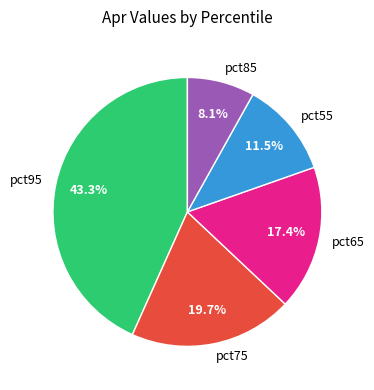

The pct85 slice represents 1% of the pie. True or false?

False